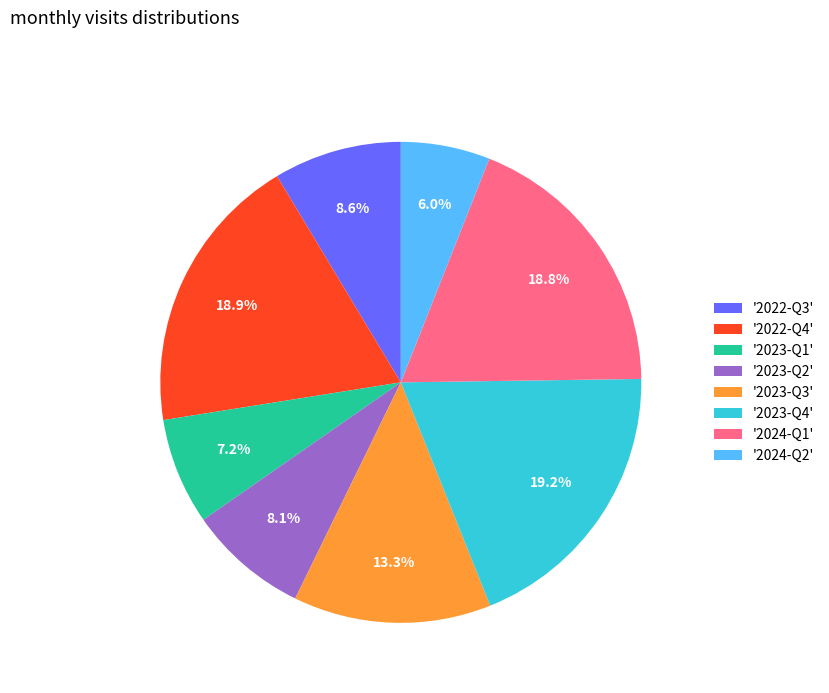

How much of the chart is everything except '2024-Q1'?

81.2%